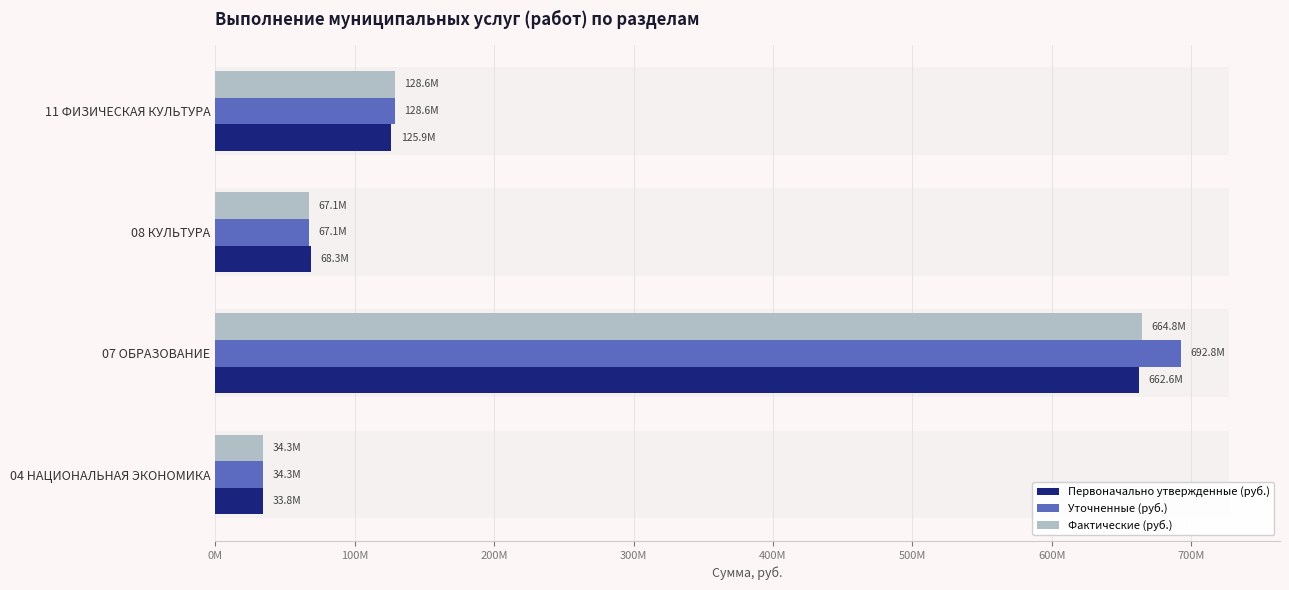

Reading left to right, extract all data points from this chart.

Первоначально утвержденные (руб.): 33786284.4	662621122.3	68250900.0	125928127.6
Уточненные (руб.): 34291677.0	692806953.2	67064700.0	128563931.7
Фактические (руб.): 34286696.7	664810957.8	67064700.0	128563931.7